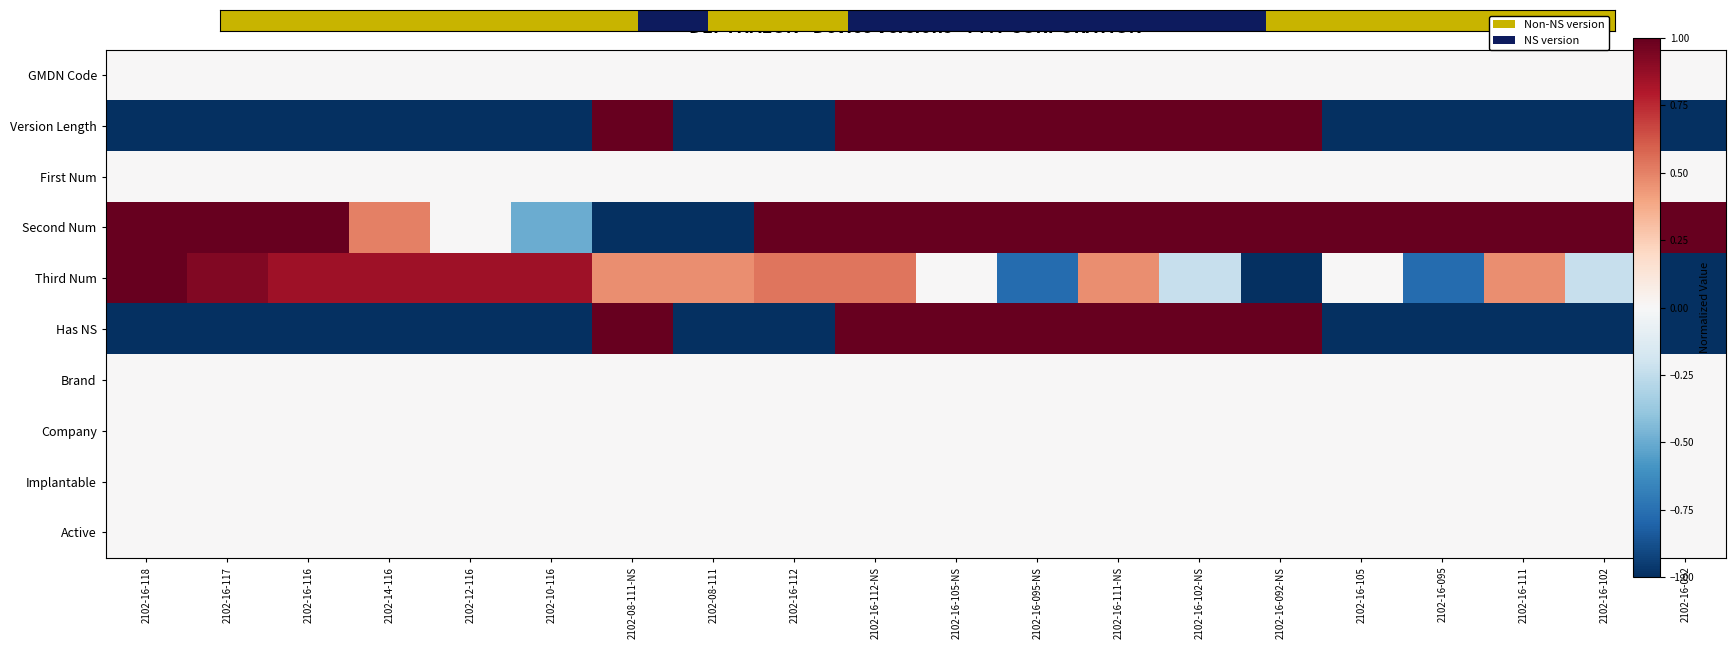

How many series are shown in this chart?

10